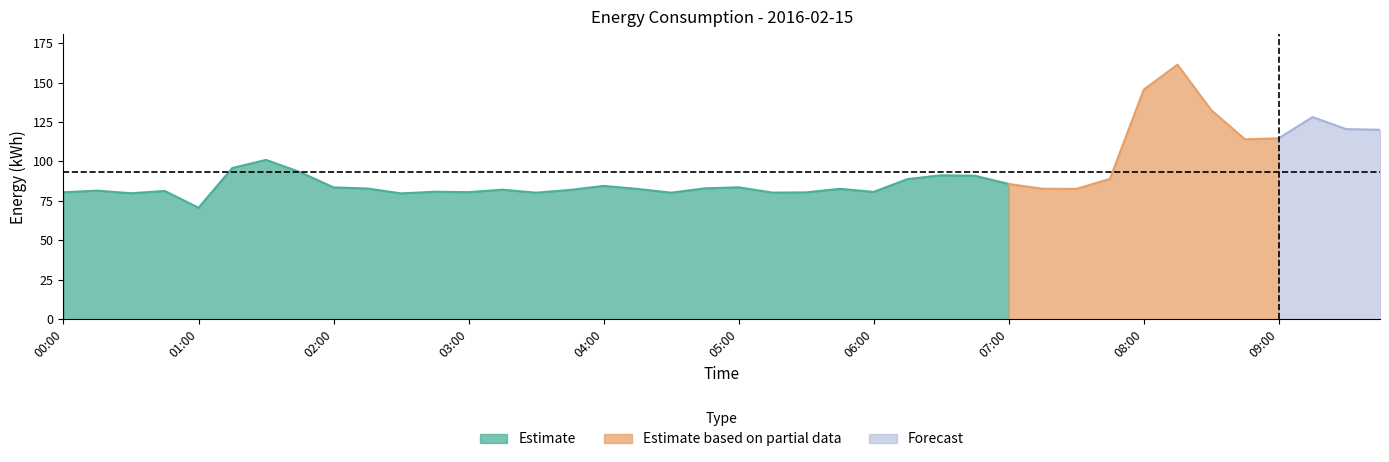

Where does the data first go above 82?

01:15